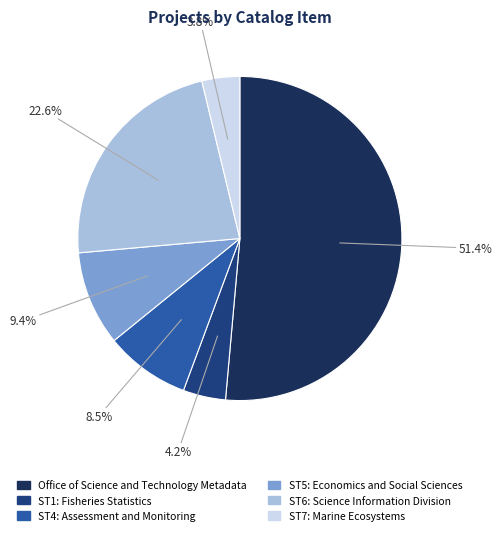

To the nearest percent, what is the difference between the largest and smallest slice percentages?

48%